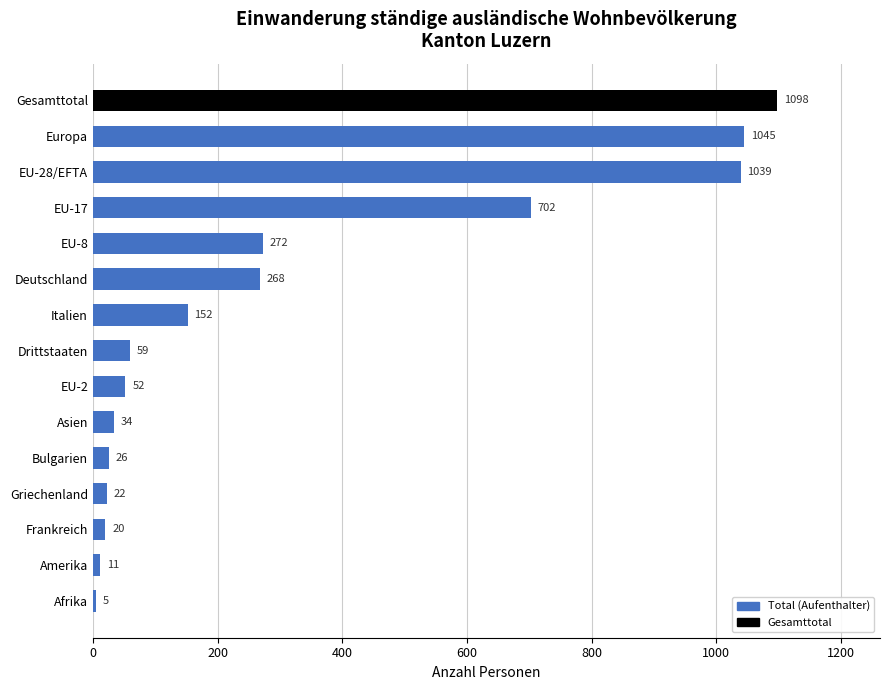

Which has a higher value, EU-28/EFTA or Afrika?

EU-28/EFTA